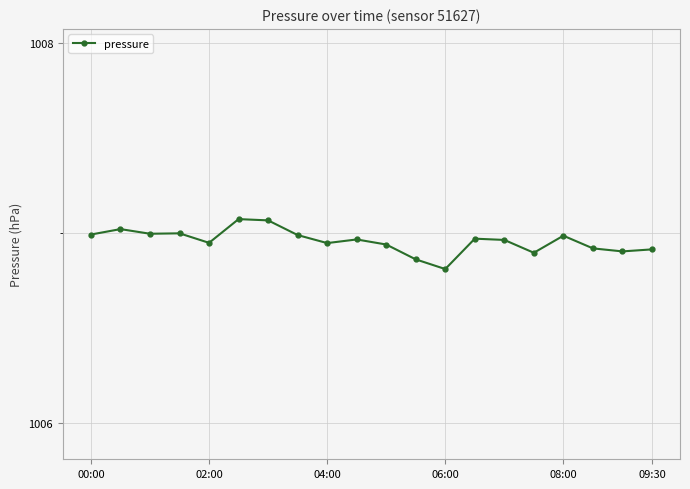

Does the chart display data point markers on the line(s)?

Yes